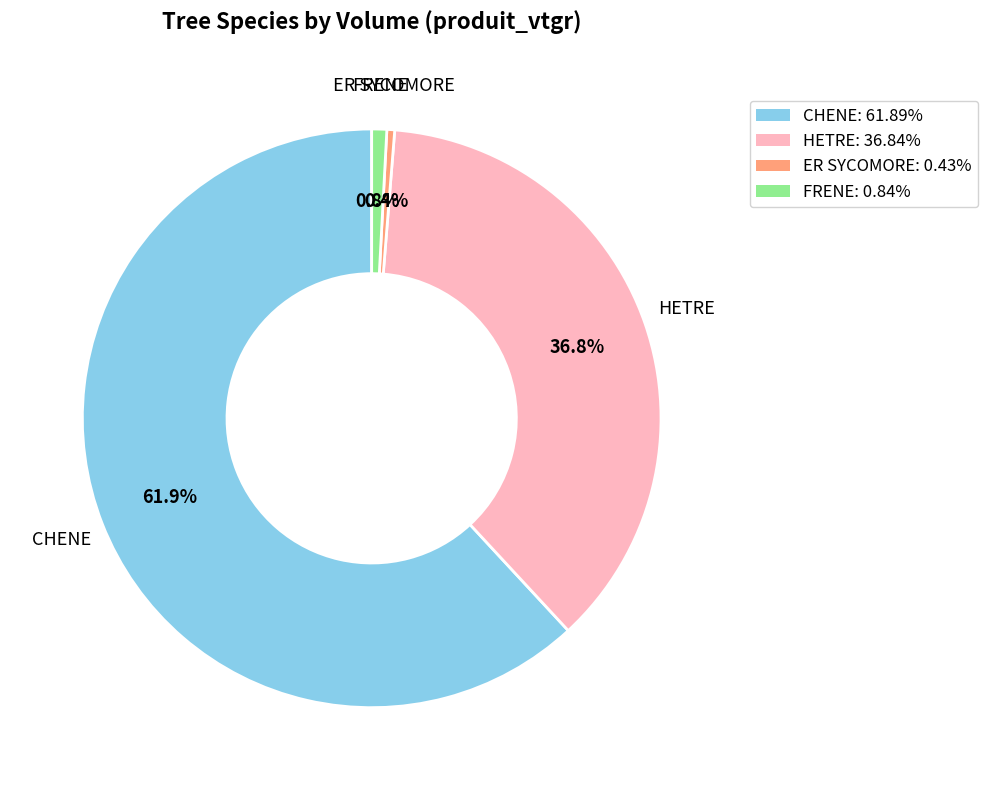

Does any single category account for the majority?

Yes